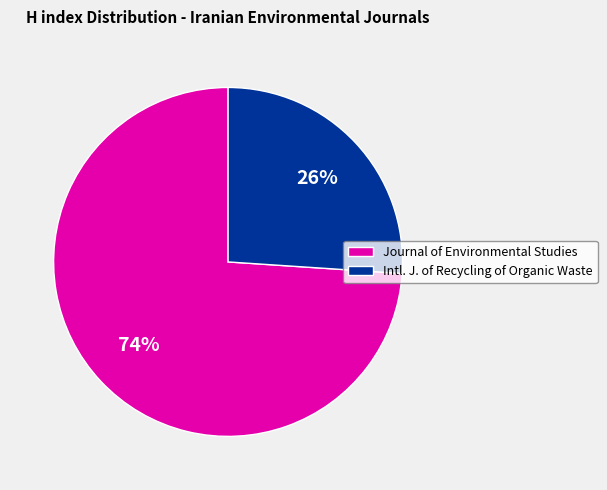

How many segments does this pie chart have?

2